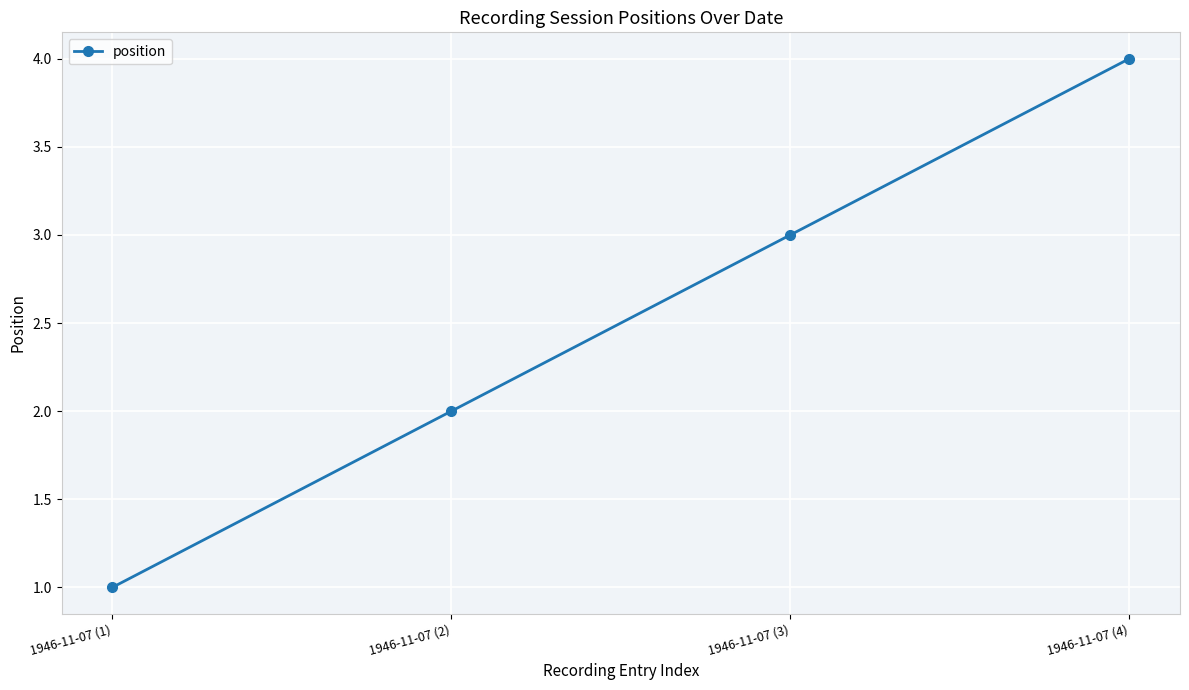

What is the sum of the values at 1946-11-07 (2) and 1946-11-07 (4)?

6